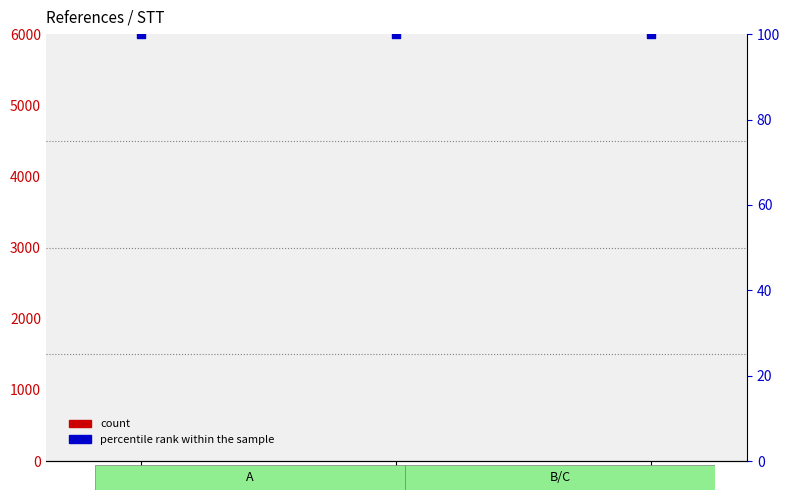

Which series reaches the maximum Y coordinate?

percentile rank within the sample